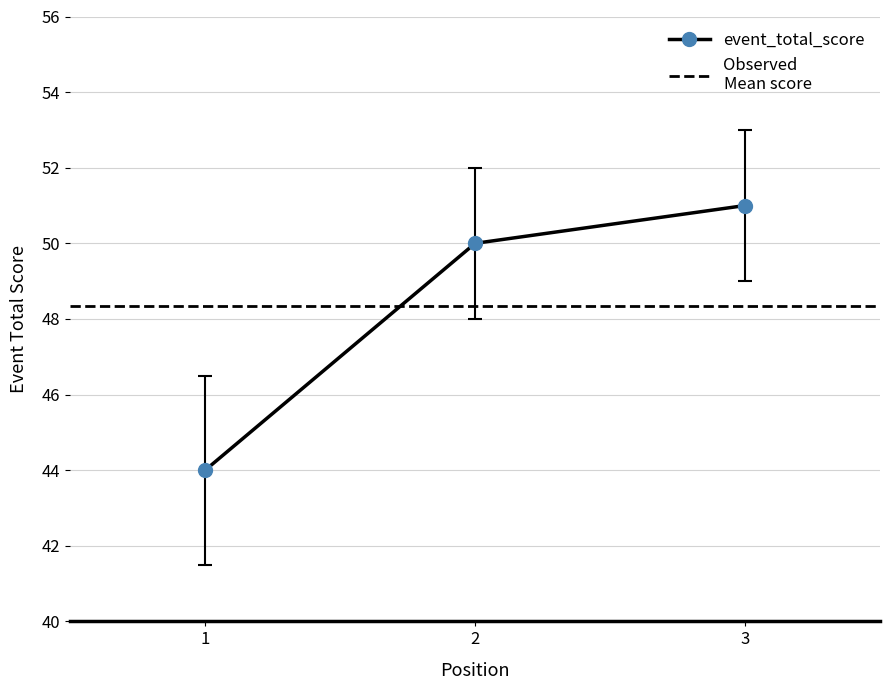

Reading left to right, list all the values displayed in this chart.

event_relative_score: 1=44.0	2=50.0	3=51.0
event_total_score: 1=41.5	2=48.0	3=49.0
round_relative_score: 1=46.5	2=52.0	3=53.0